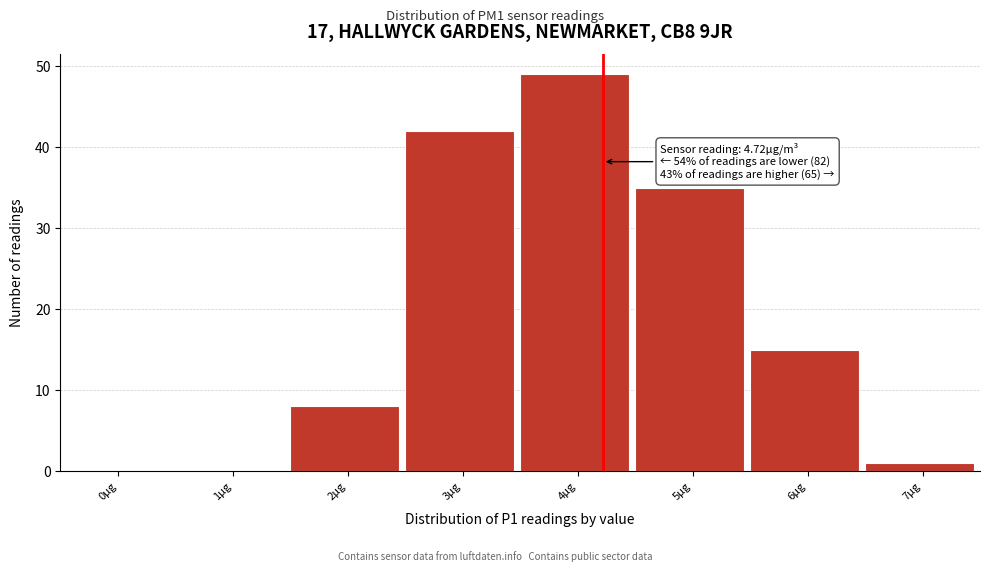

Reading left to right, extract all data points from this chart.

0μg=0	1μg=0	2μg=8	3μg=42	4μg=49	5μg=35	6μg=15	7μg=1